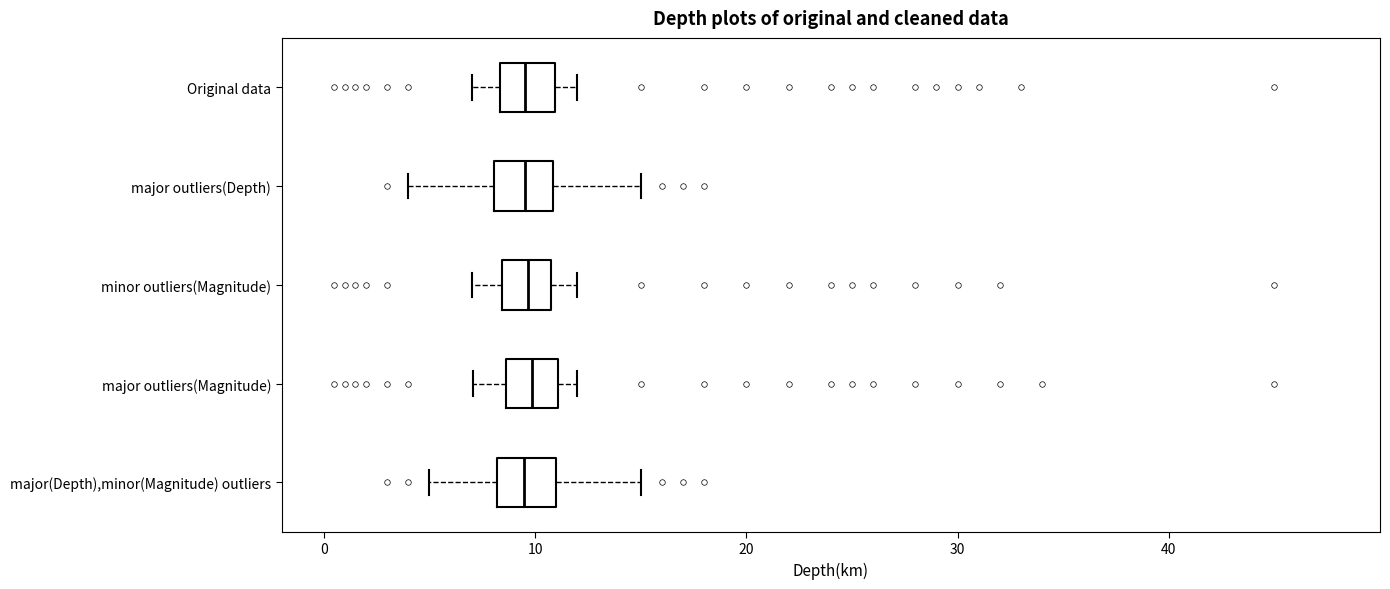

Where is the left edge of the box for major outliers(Depth) on the x-axis? The values are not printed on the chart, so give them approximately, as read against the axis.

8